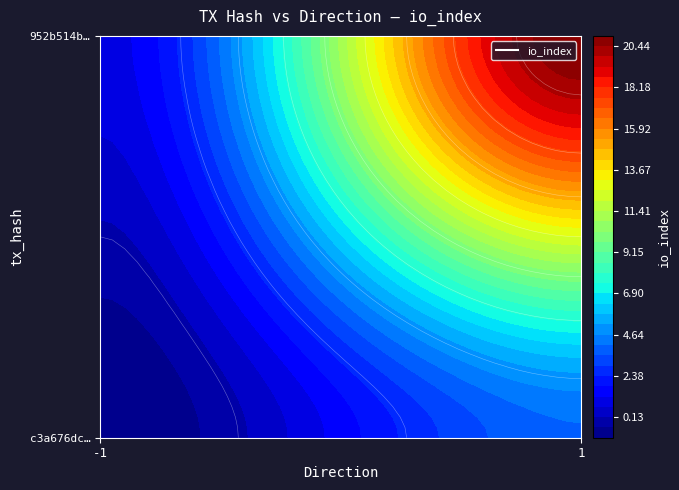

At how many categories does at least one series exceed 3?

1